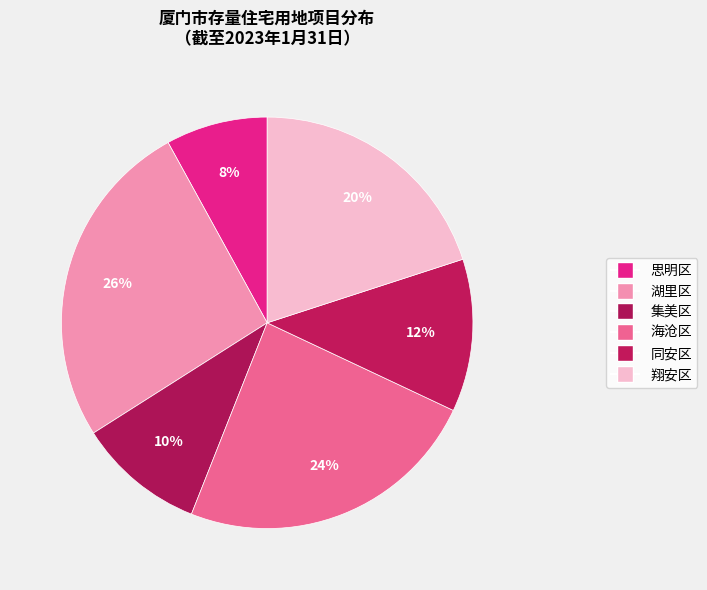

Rank the categories by value from highest to lowest.

湖里区, 海沧区, 翔安区, 同安区, 集美区, 思明区